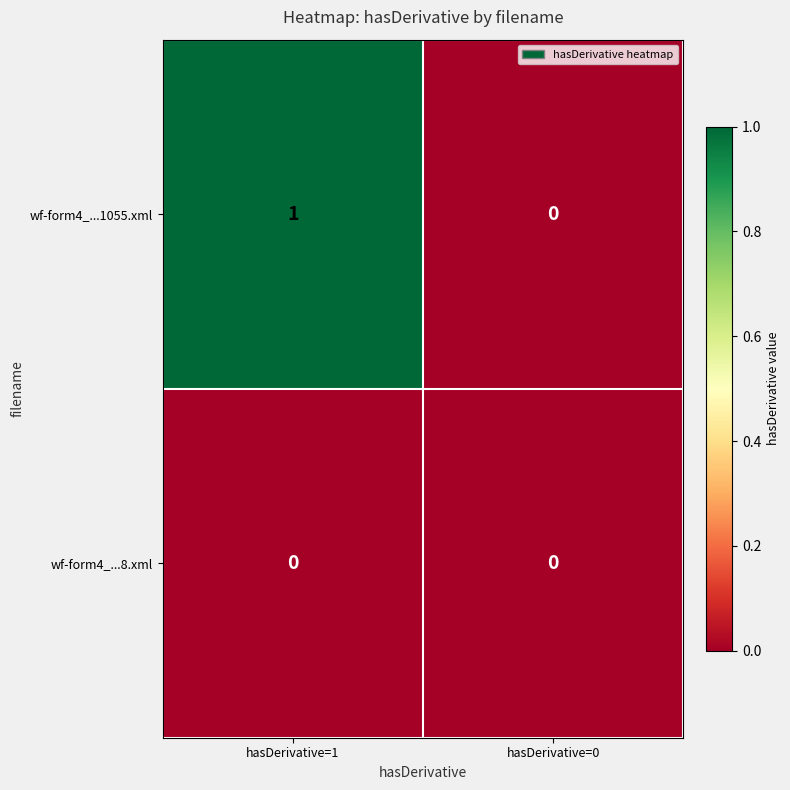

Is it true that wf-form4_...8.xml equals 0 at hasDerivative=1?

True